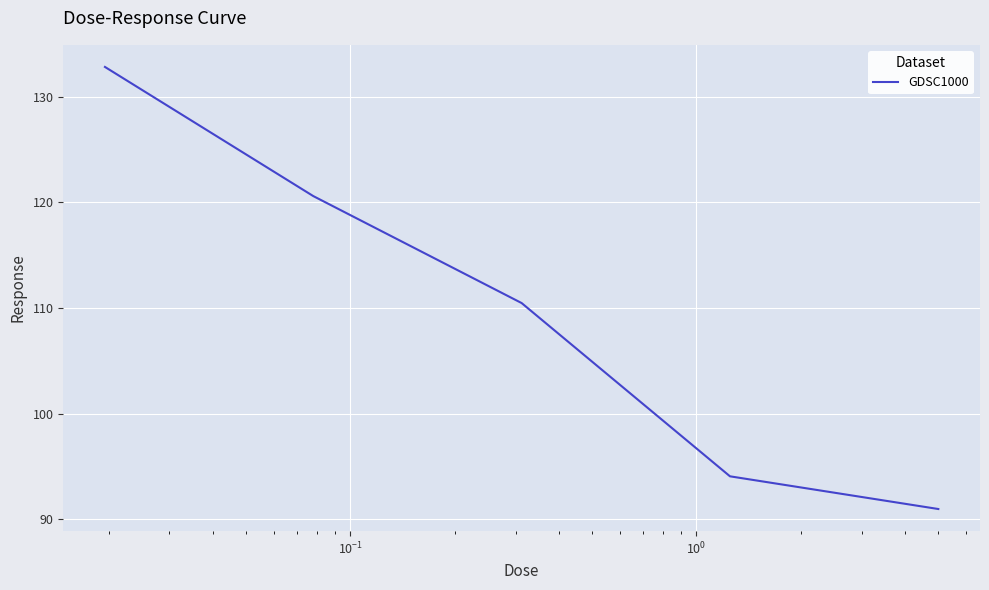

What is the difference between the maximum and minimum values?

41.9